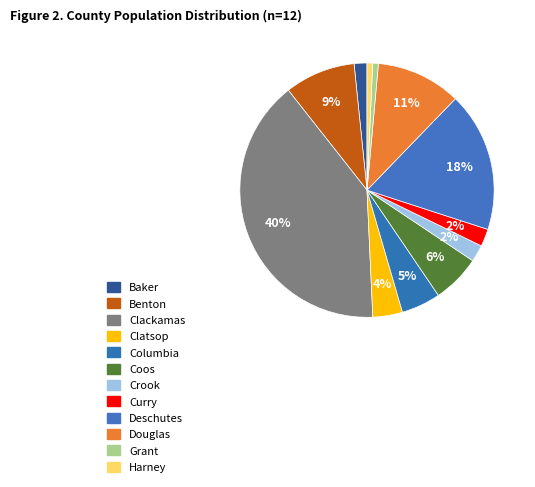

Which slice is the smallest?

Harney